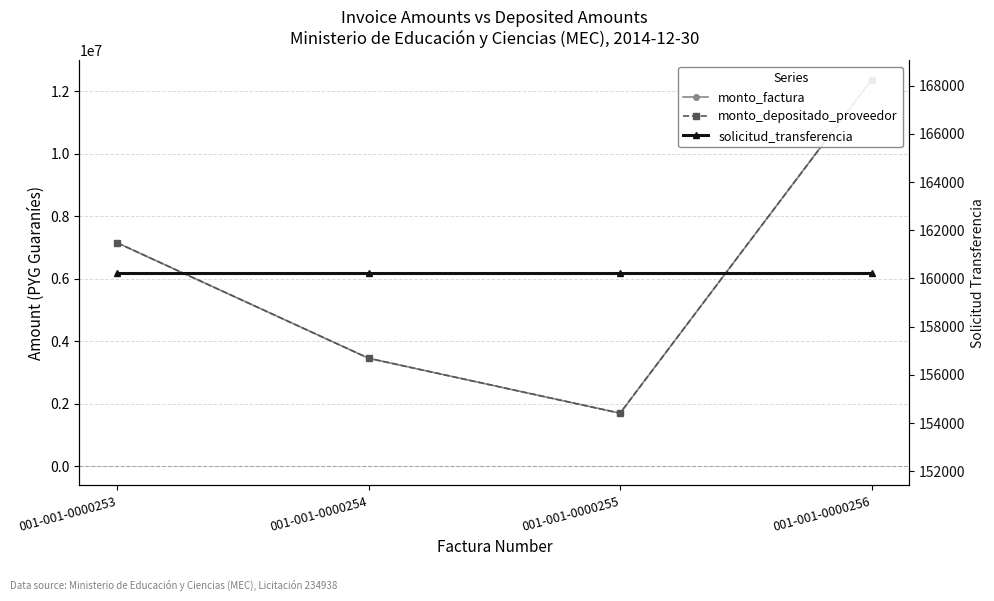

The value of solicitud_transferencia at 001-001-0000254 is 63614. True or false?

False